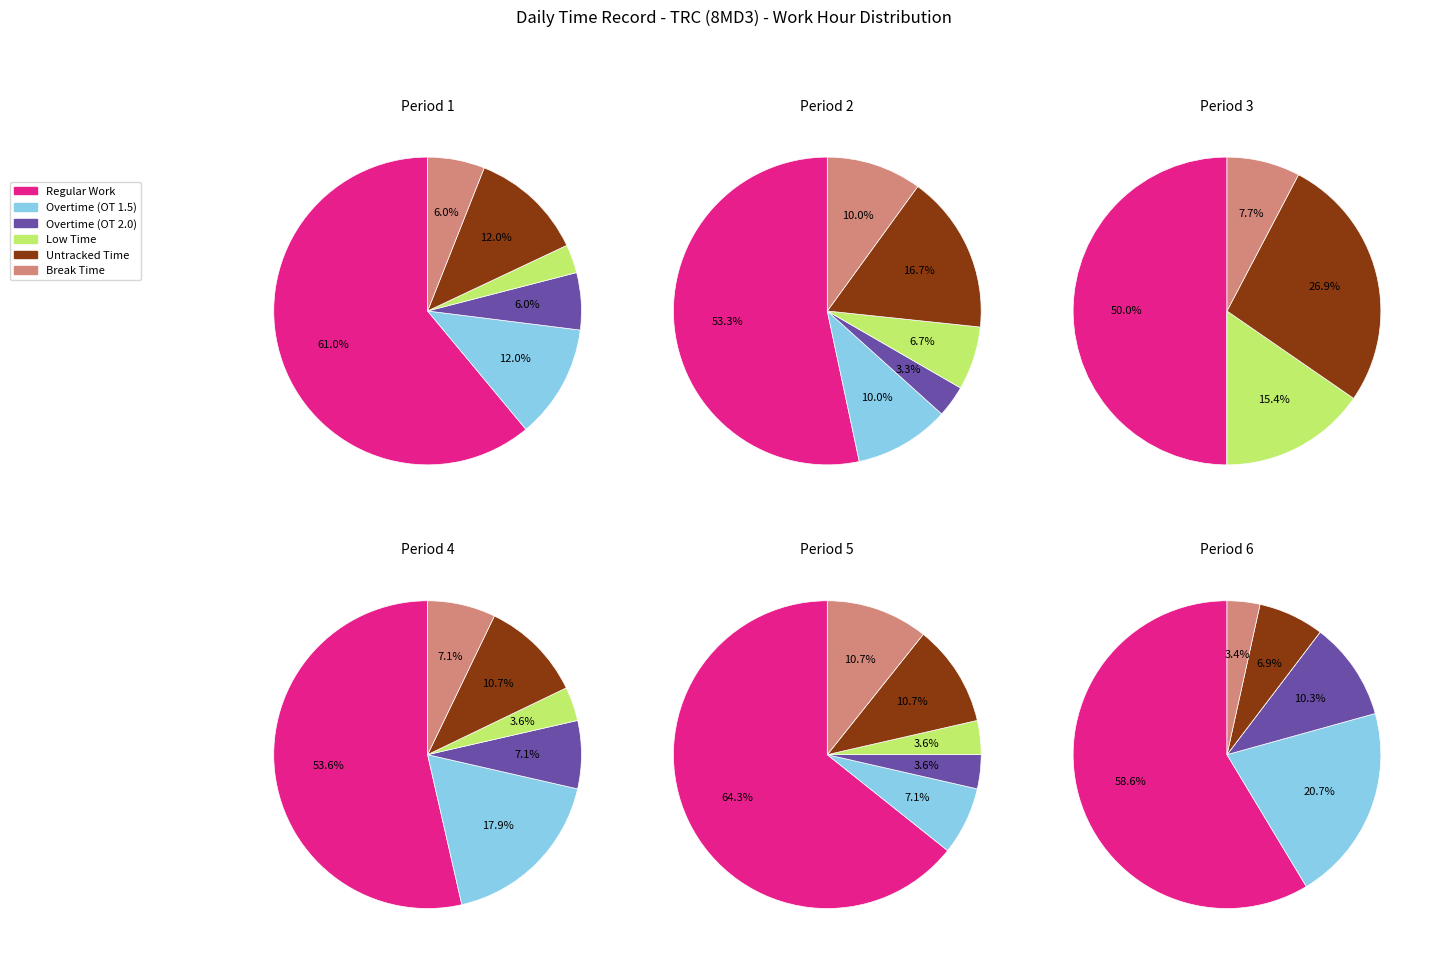

True or false: 2 accounts for 7% of the total.

False